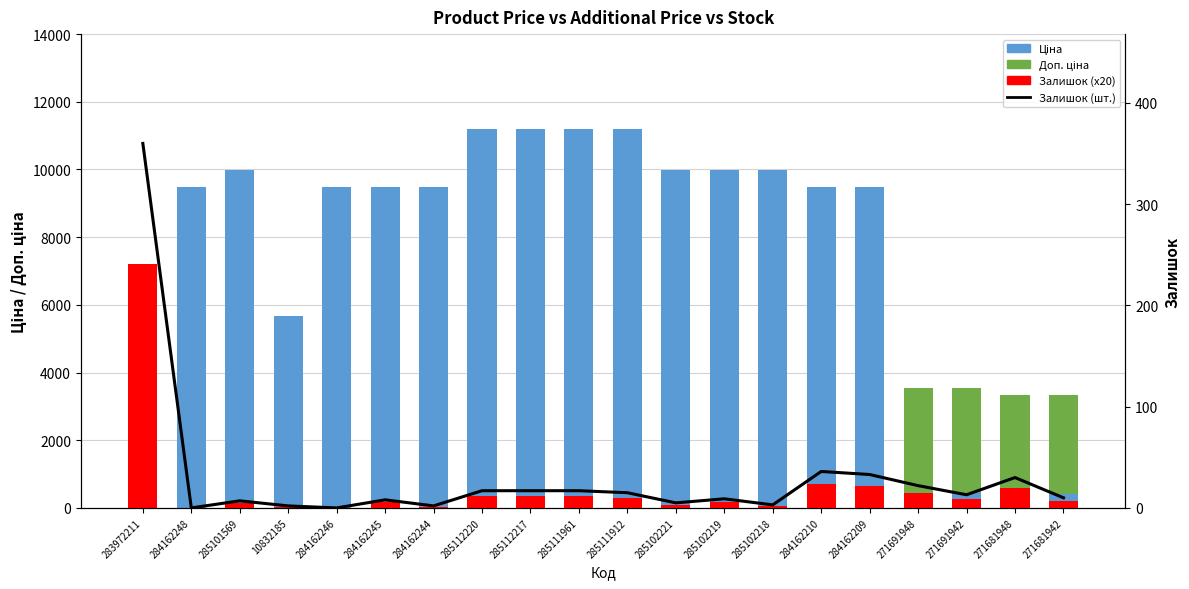

What position from the right is 285111912?

10